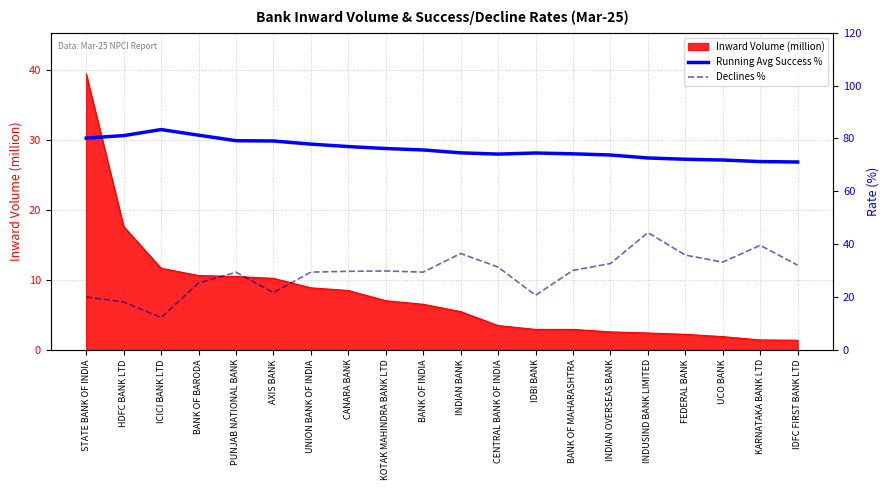

What is the approximate value of Inward Volume (million) at ICICI BANK LTD?

11.6